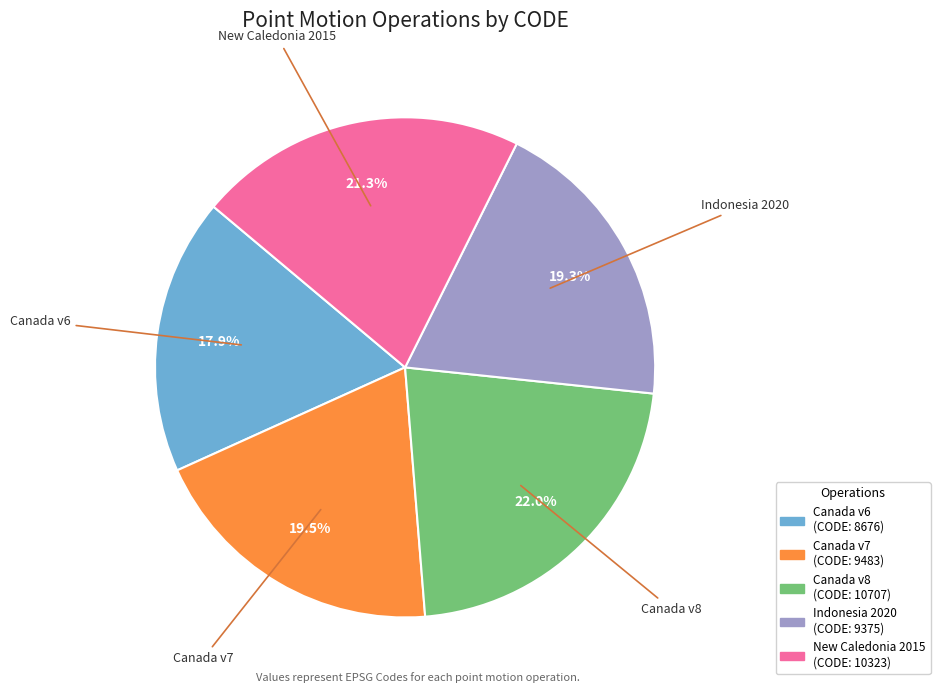

How many segments does this pie chart have?

5